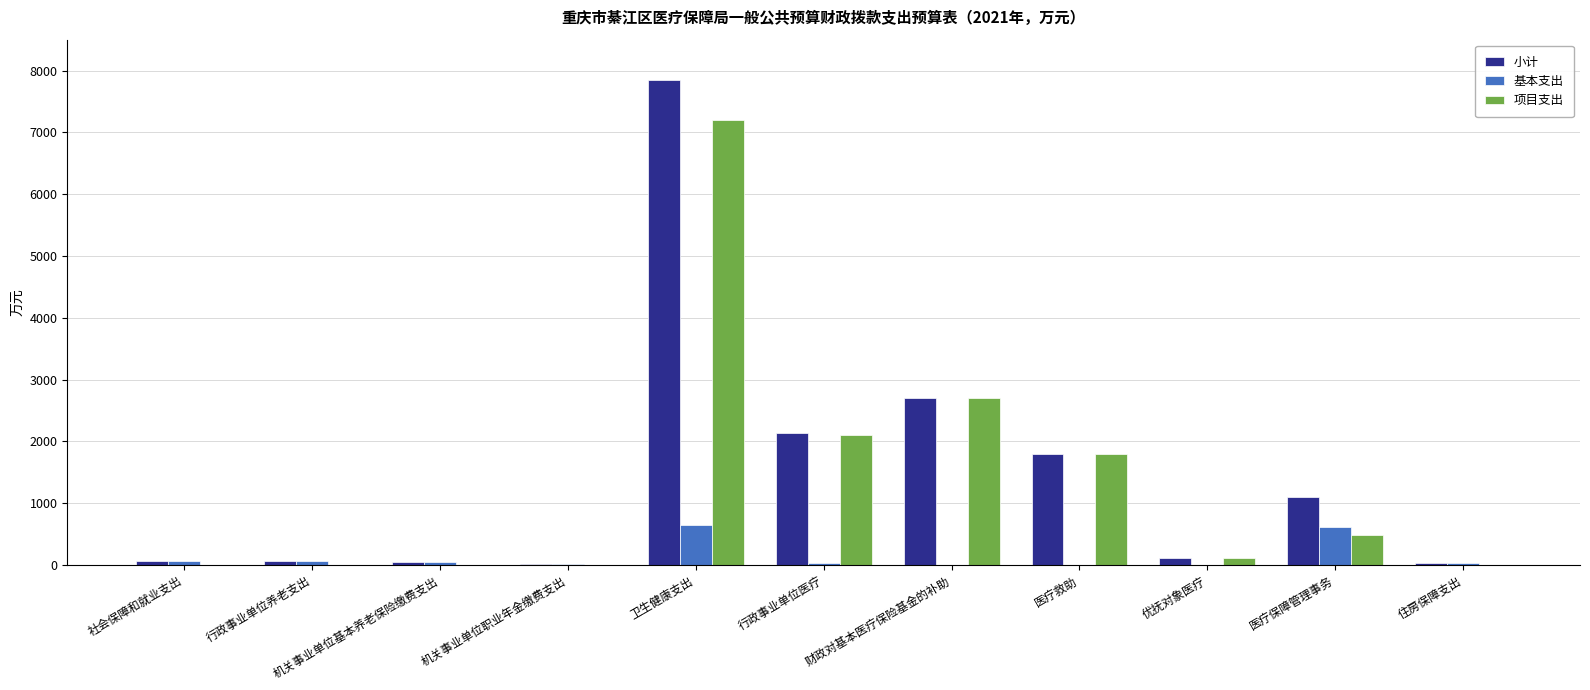

What are all the series names shown in the legend?

小计, 基本支出, 项目支出